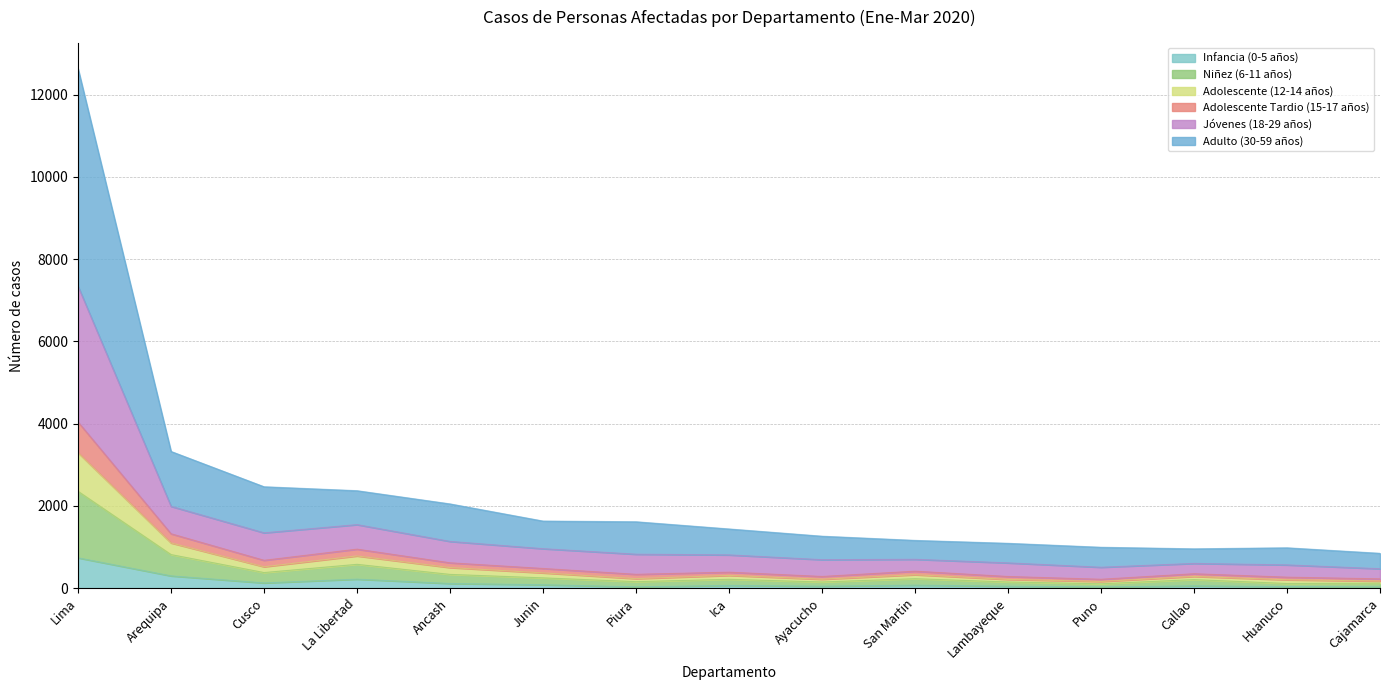

Does the chart have visible grid lines?

Yes